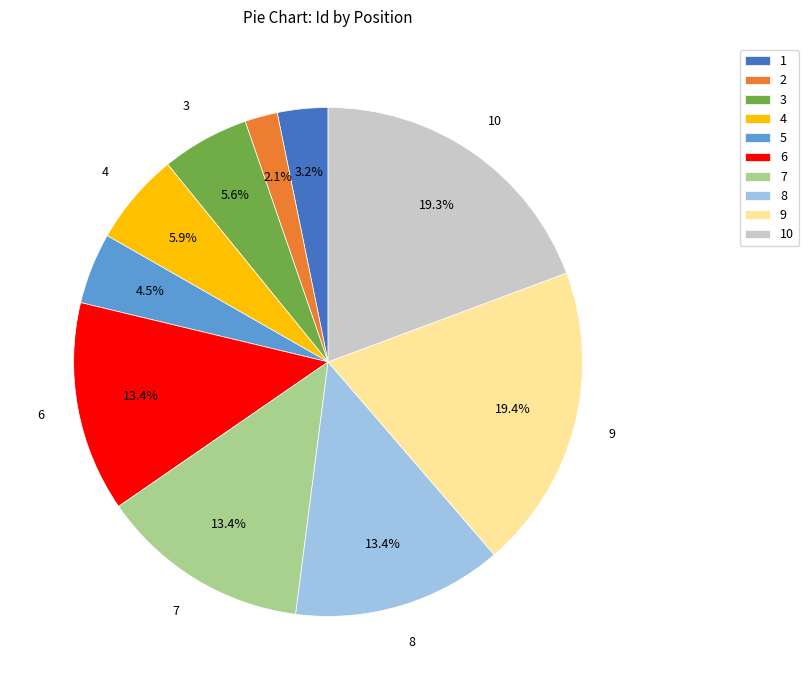

What is the ratio of the value at 10 to the value at 9?

1.0